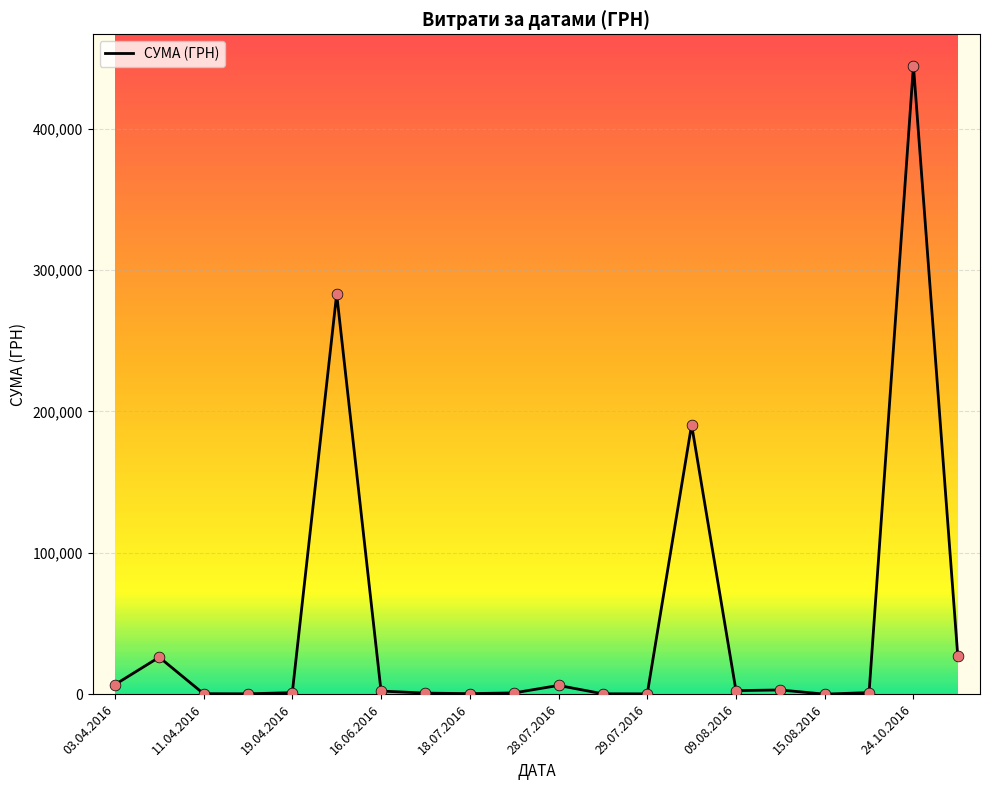

What is the maximum value shown in the chart?

444504.1